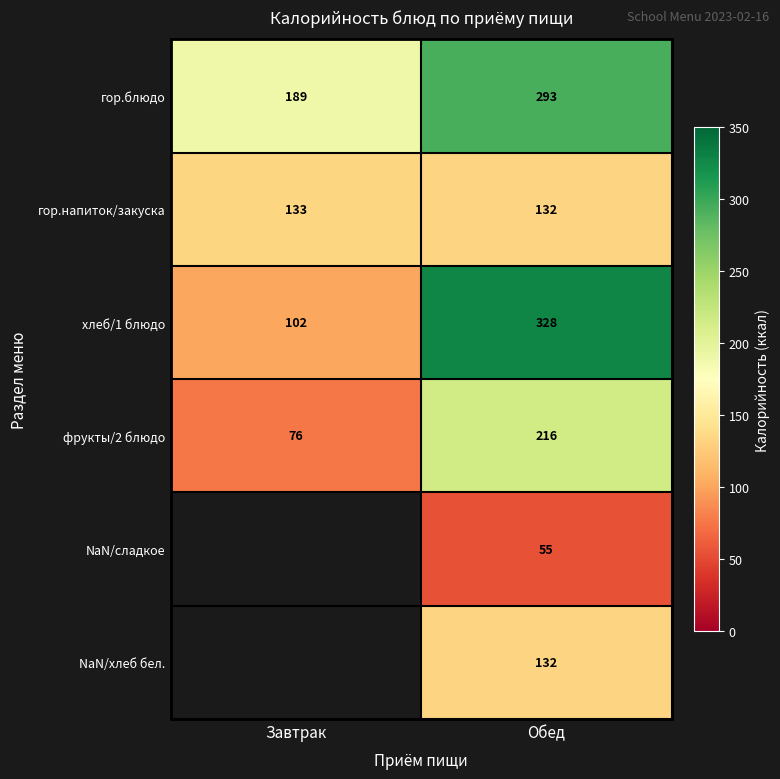

How many values in the хлеб/1 блюдо series are below 328?

1